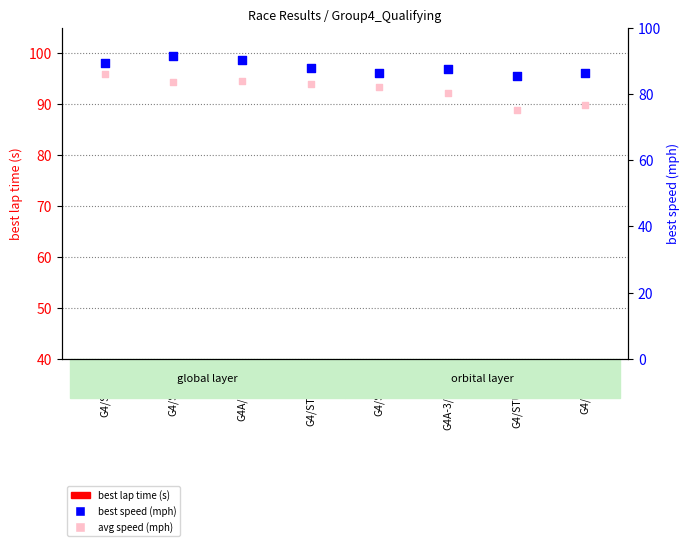

At which category is the sum across all series the highest?

G4/SM/94